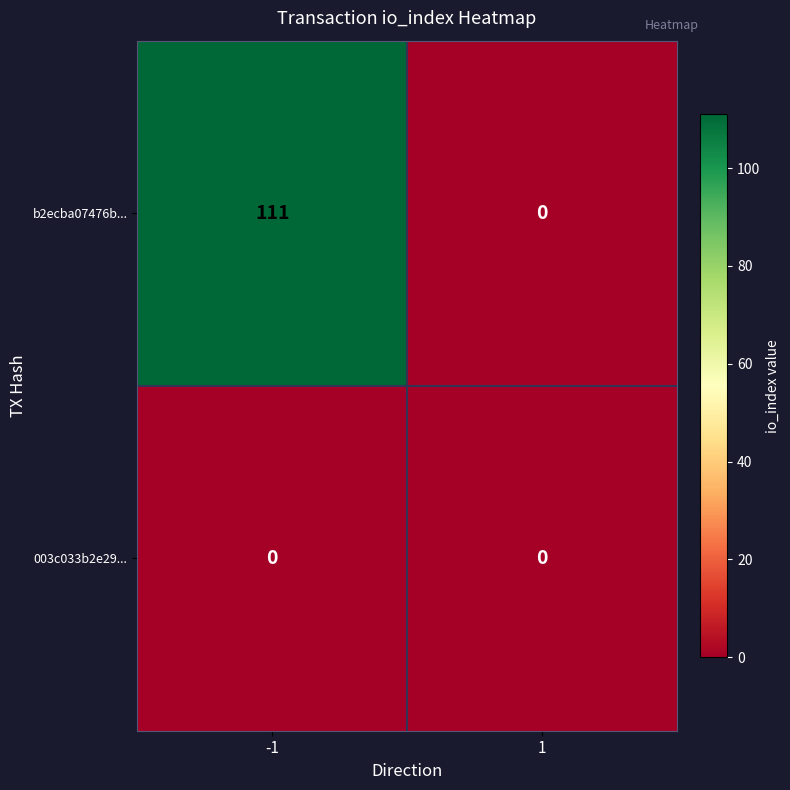

What is the total value across all series at -1?

111